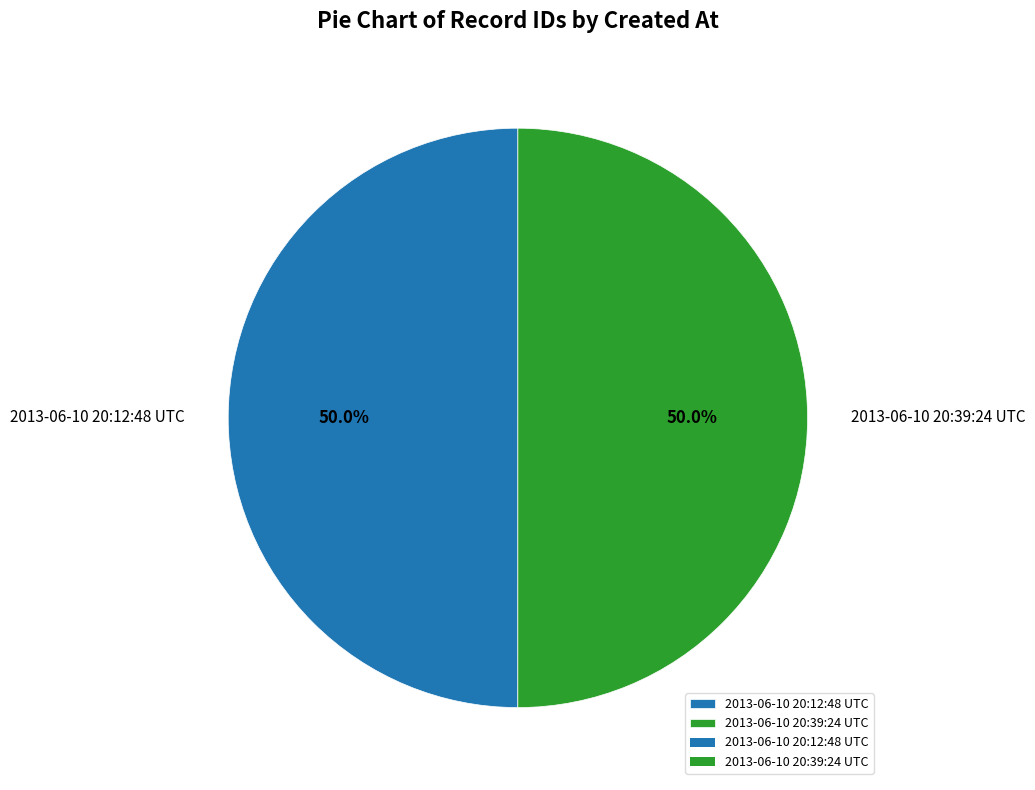

What is the ratio of the value at 2013-06-10 20:12:48 UTC to the value at 2013-06-10 20:39:24 UTC?

1.0